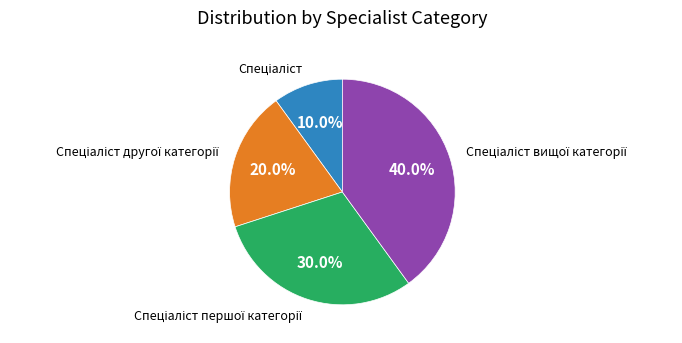

Is there any slice that represents more than half of the pie?

No